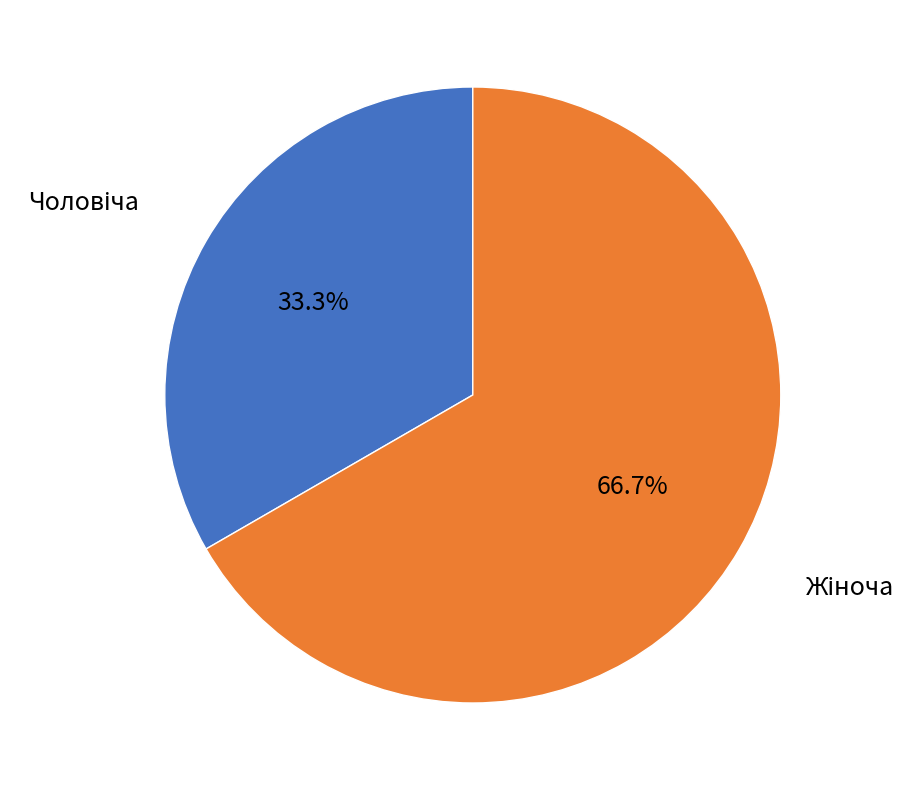

To the nearest percent, what is the difference between the largest and smallest slice percentages?

33%